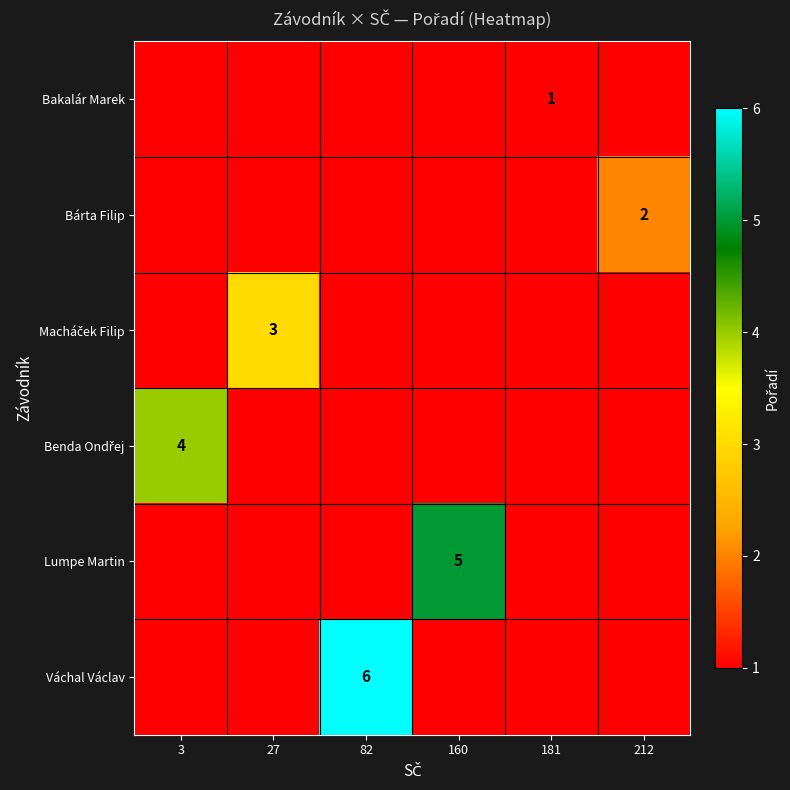

List the series in order of their overall mean, lowest first.

Bakalár Marek, Bárta Filip, Macháček Filip, Benda Ondřej, Lumpe Martin, Váchal Václav